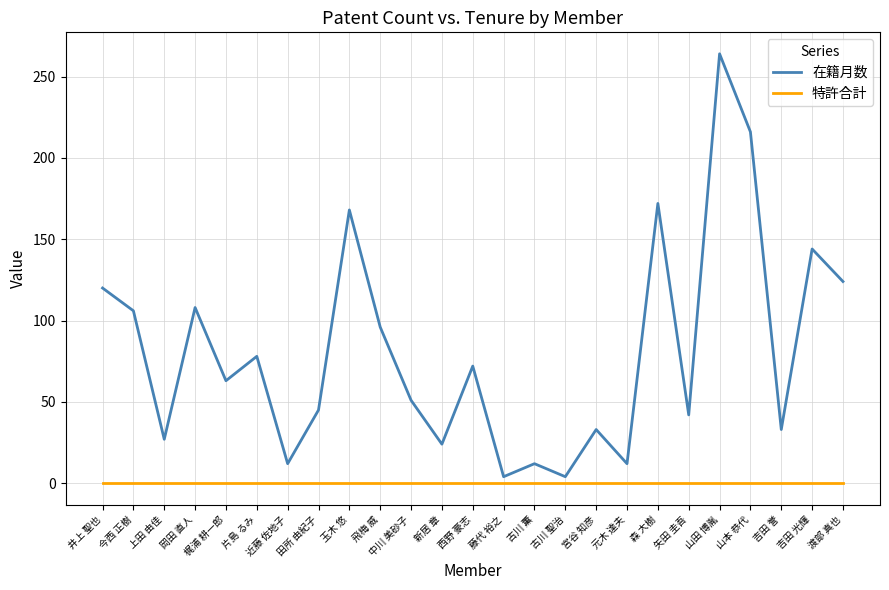

How many lines are shown in the chart?

2